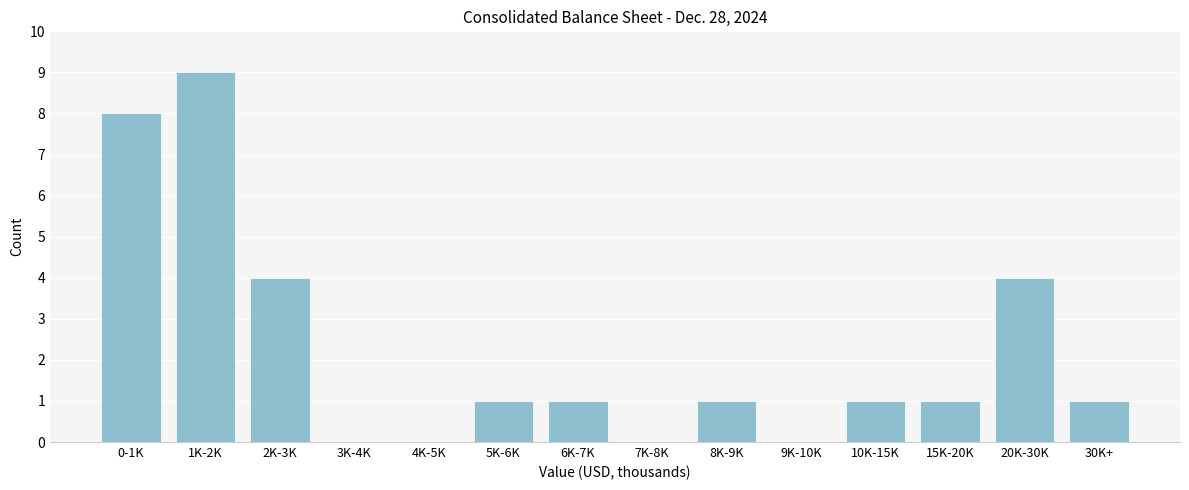

Reading right to left, transcribe all the data shown in this chart.

30K+=1	20K-30K=4	15K-20K=1	10K-15K=1	9K-10K=0	8K-9K=1	7K-8K=0	6K-7K=1	5K-6K=1	4K-5K=0	3K-4K=0	2K-3K=4	1K-2K=9	0-1K=8